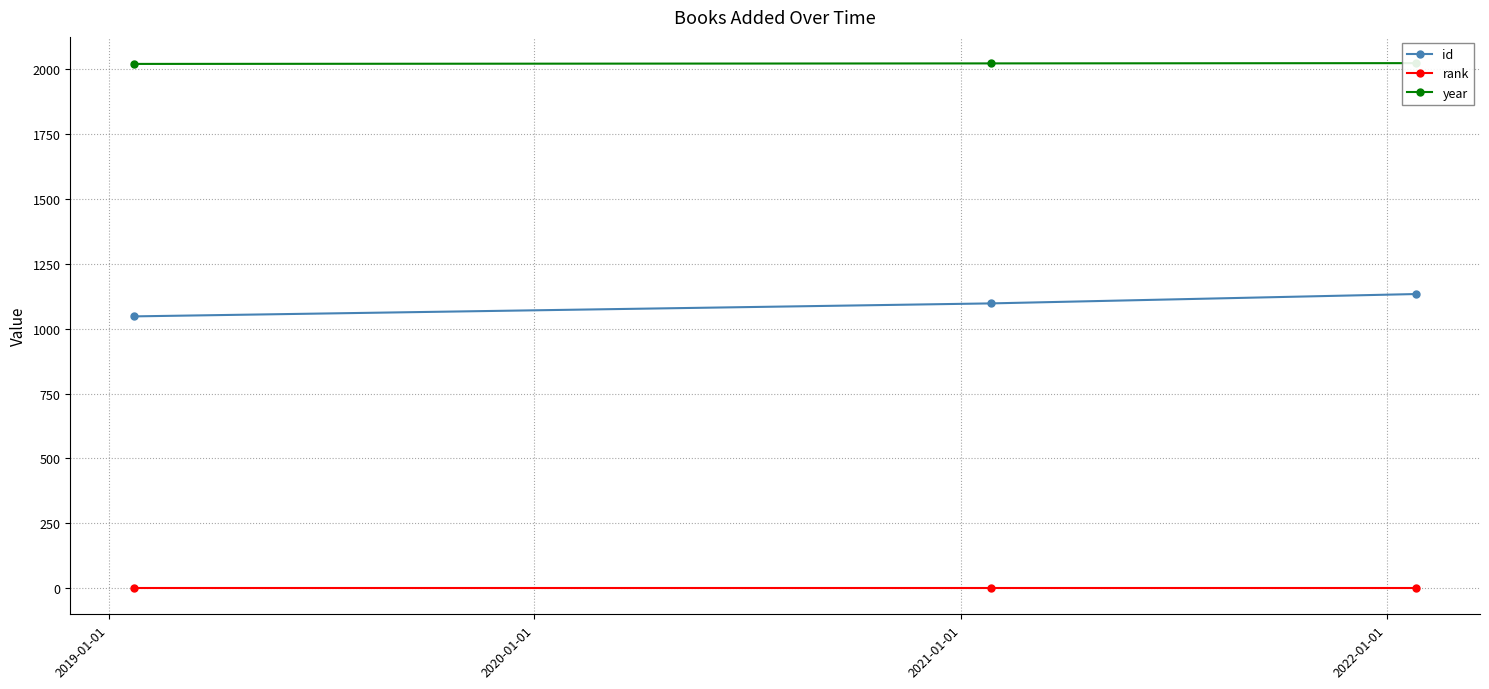

Rank the series at 2020-01-01 from highest to lowest value.

year, id, rank